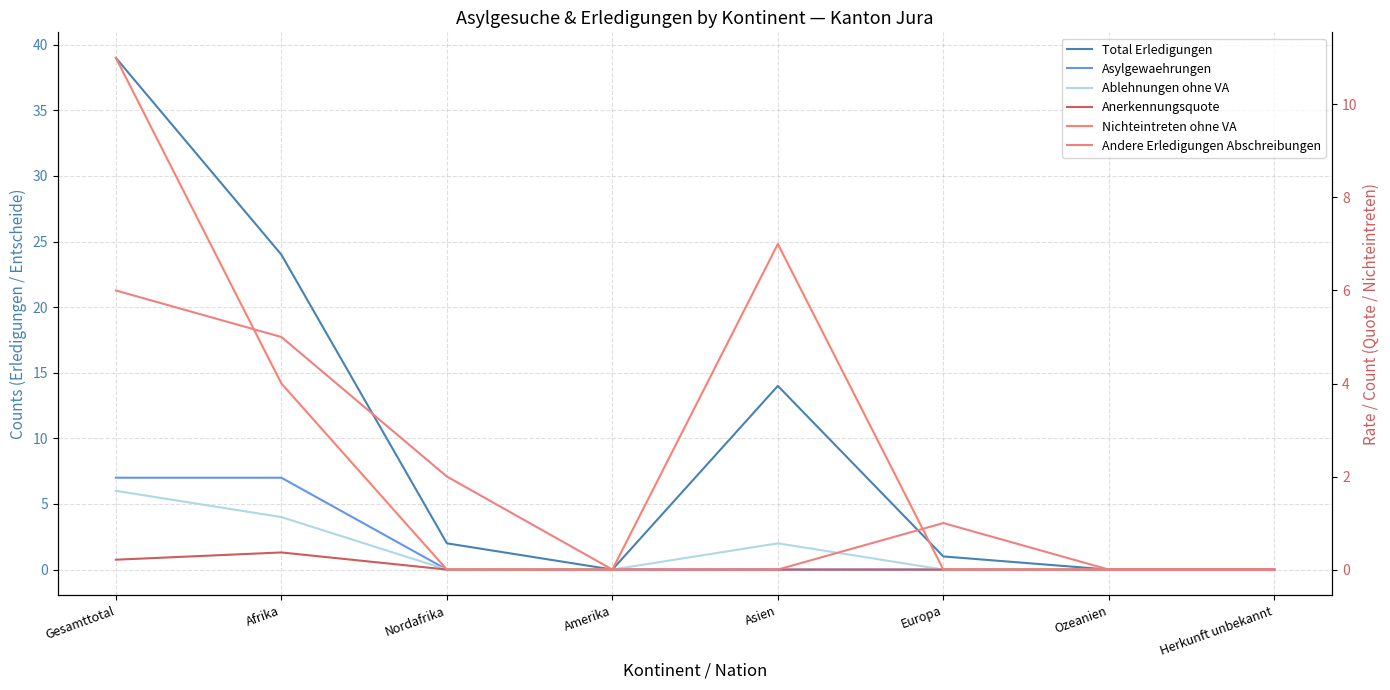

Does the chart display data point markers on the line(s)?

No